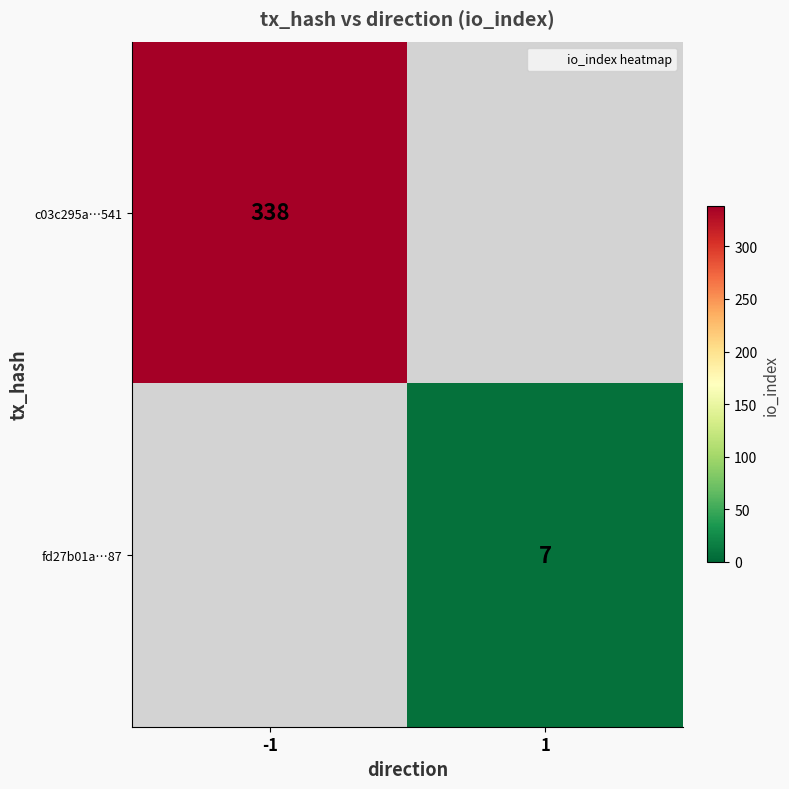

Which category has the highest value across all series?

-1